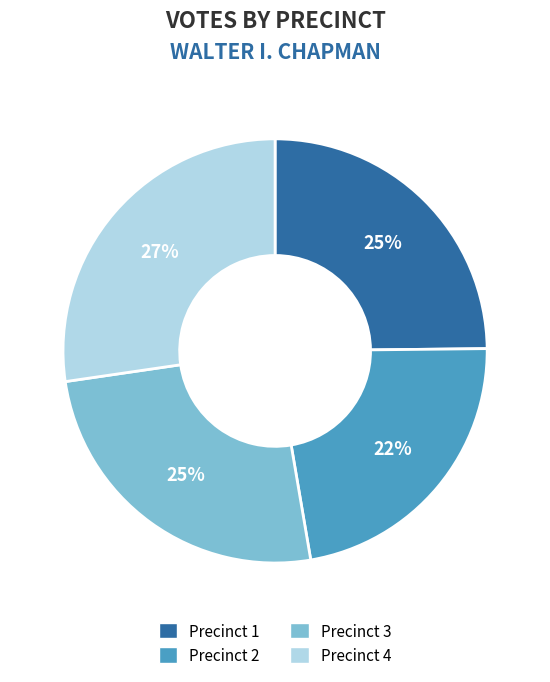

Between Precinct 4 and Precinct 1, which is larger?

Precinct 4